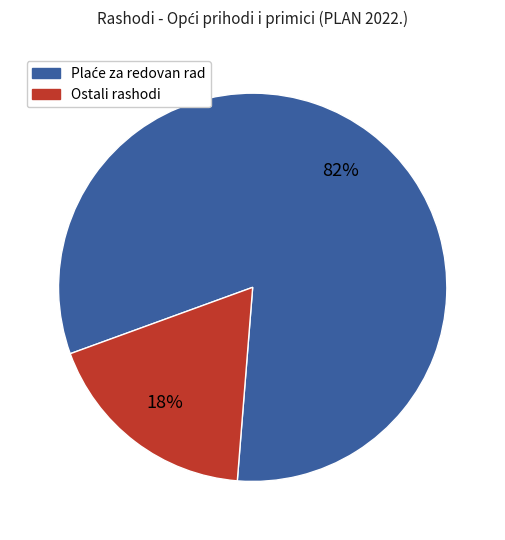

To the nearest percent, what is the difference between the largest and smallest slice percentages?

64%